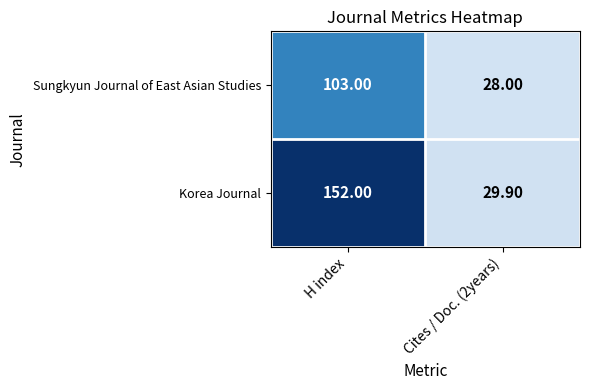

Which series has the largest total across all categories?

Korea Journal